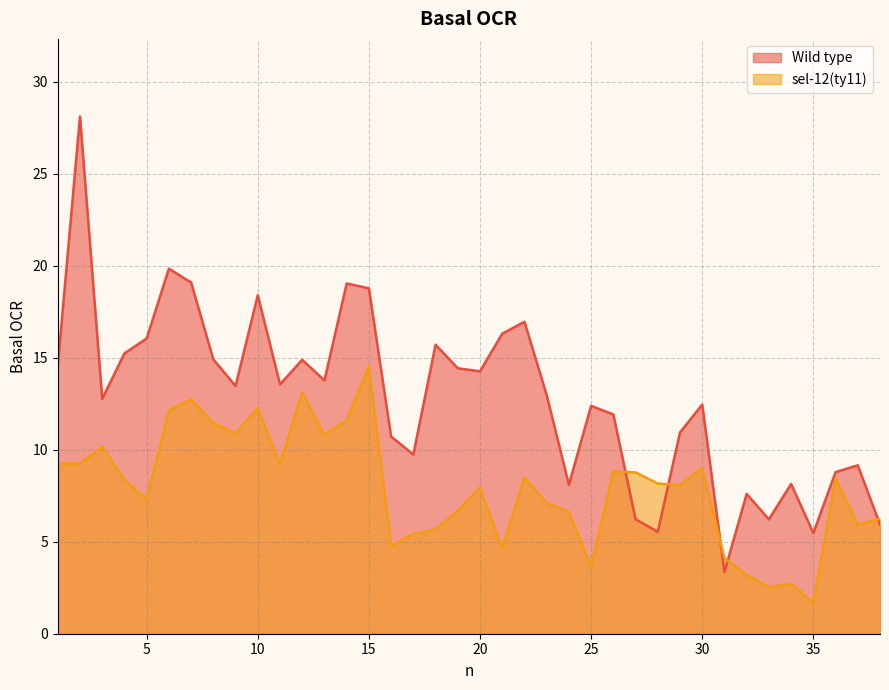

Reading right to left, list all the values displayed in this chart.

Wild type: 38=5.9	37=9.2	36=8.8	35=5.5	34=8.1	33=6.2	32=7.6	31=3.4	30=12.5	29=10.9	28=5.5	27=6.2	26=11.9	25=12.4	24=8.1	23=13.0	22=17.0	21=16.3	20=14.3	19=14.4	18=15.7	17=9.7	16=10.7	15=18.8	14=19.0	13=13.8	12=14.9	11=13.6	10=18.4	9=13.5	8=14.9	7=19.1	6=19.8	5=16.1	4=15.2	3=12.8	2=28.1	1=14.6
sel-12(ty11): 38=6.2	37=5.9	36=8.4	35=1.7	34=2.7	33=2.5	32=3.2	31=4.1	30=9.0	29=8.1	28=8.2	27=8.8	26=8.8	25=3.7	24=6.6	23=7.1	22=8.5	21=4.6	20=8.0	19=6.7	18=5.7	17=5.4	16=4.8	15=14.6	14=11.6	13=10.8	12=13.1	11=9.2	10=12.3	9=10.9	8=11.5	7=12.7	6=12.1	5=7.3	4=8.4	3=10.2	2=9.2	1=9.3